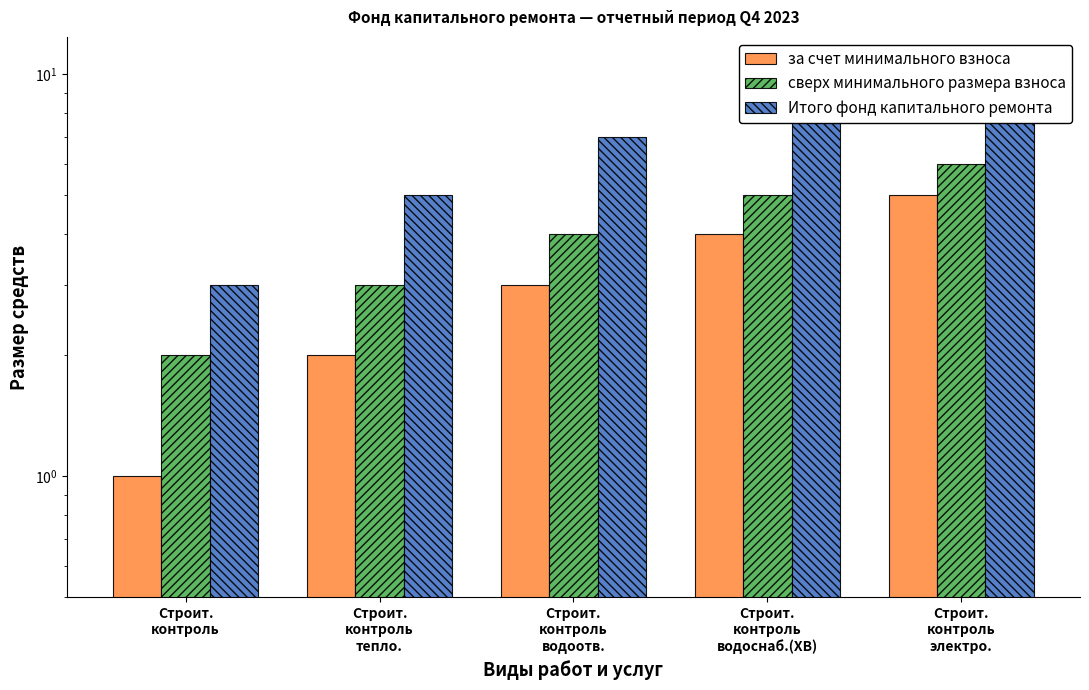

What is the label of the 5th bar from the left?

Строит.
контроль
электро.